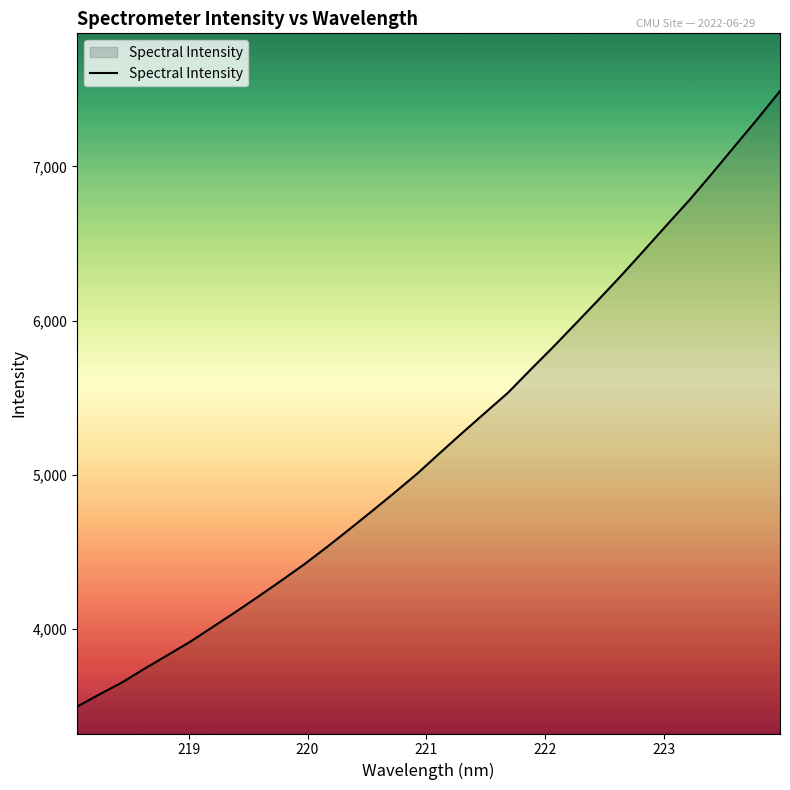

What is the greatest value displayed?

7489.5